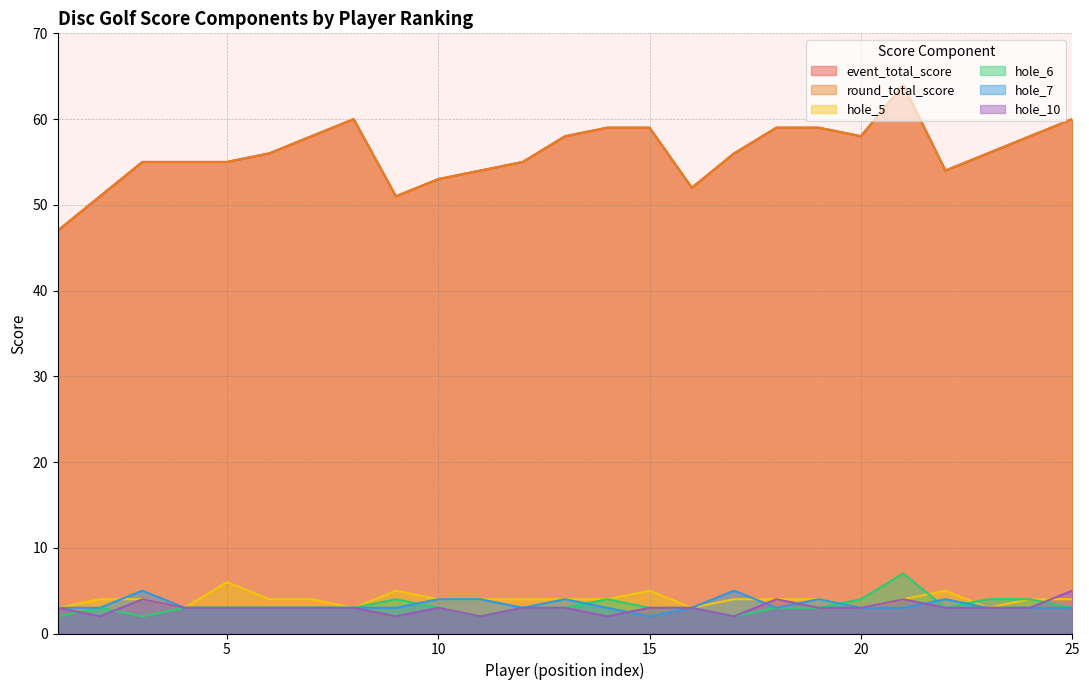

Is the value of hole_10 at 3 greater than the value of hole_6 at 4?

Yes